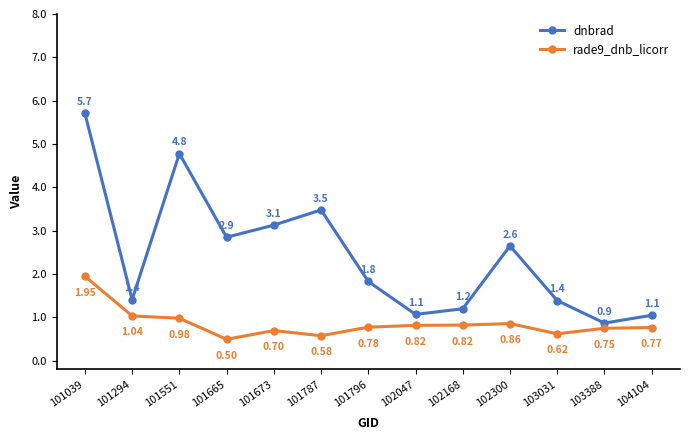

How many lines are shown in the chart?

2